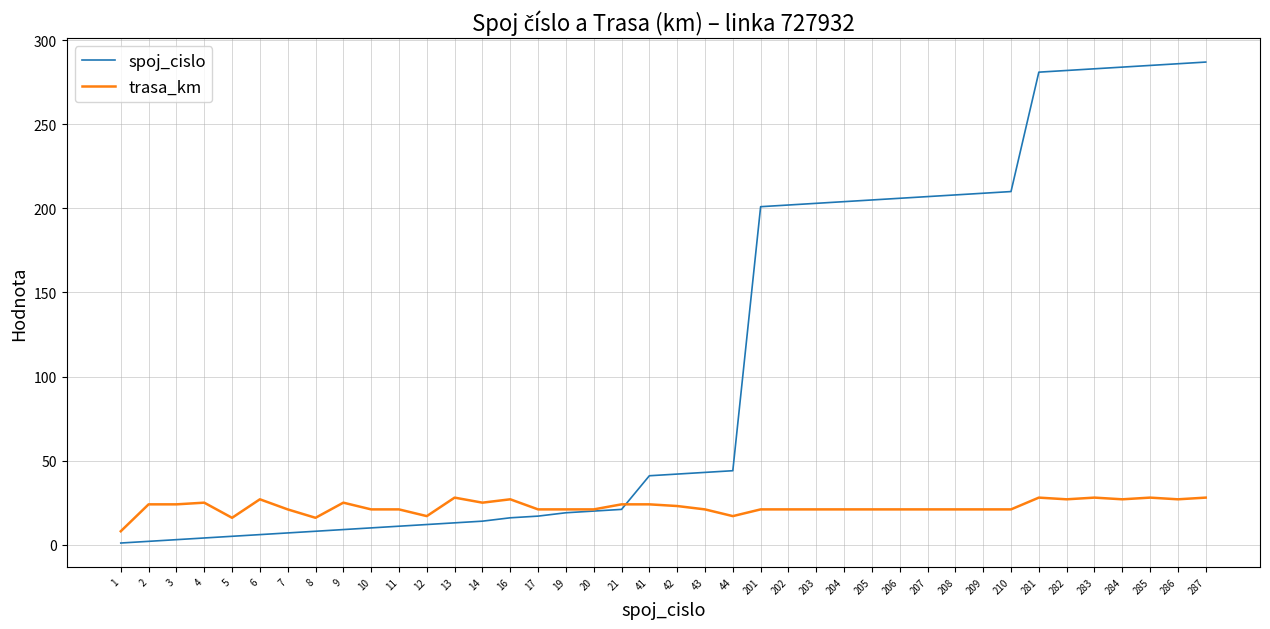

List the series in order of their peak value, lowest first.

trasa_km, spoj_cislo